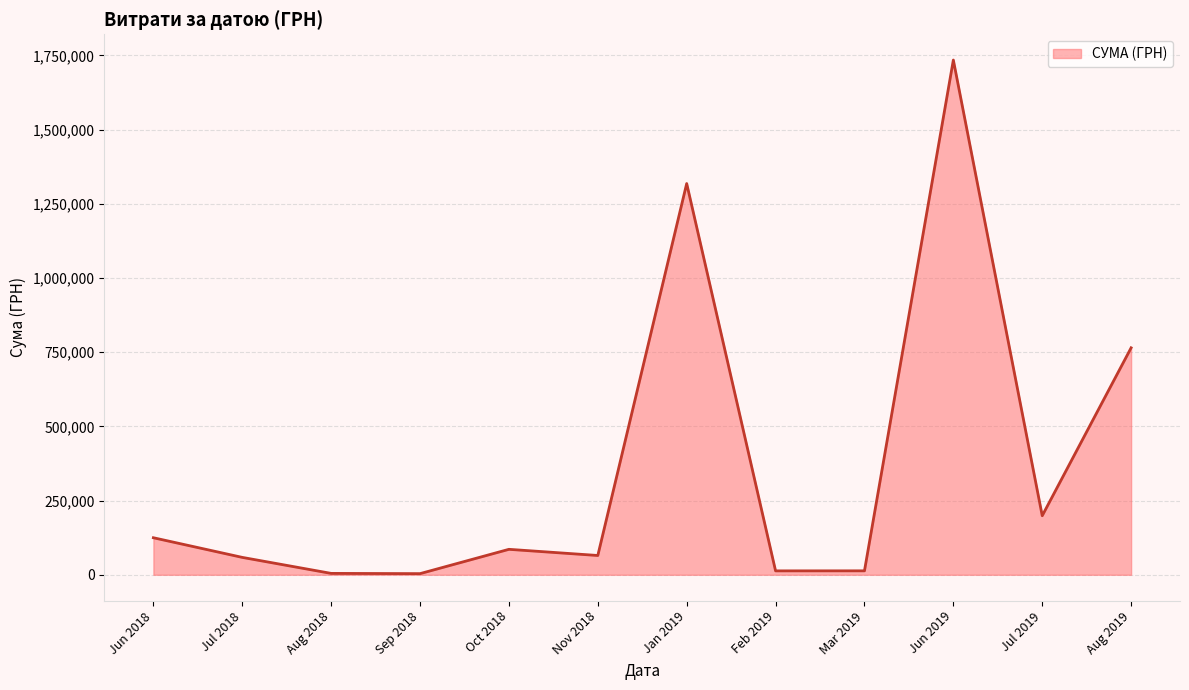

What is the minimum value shown in the chart?

3880.8